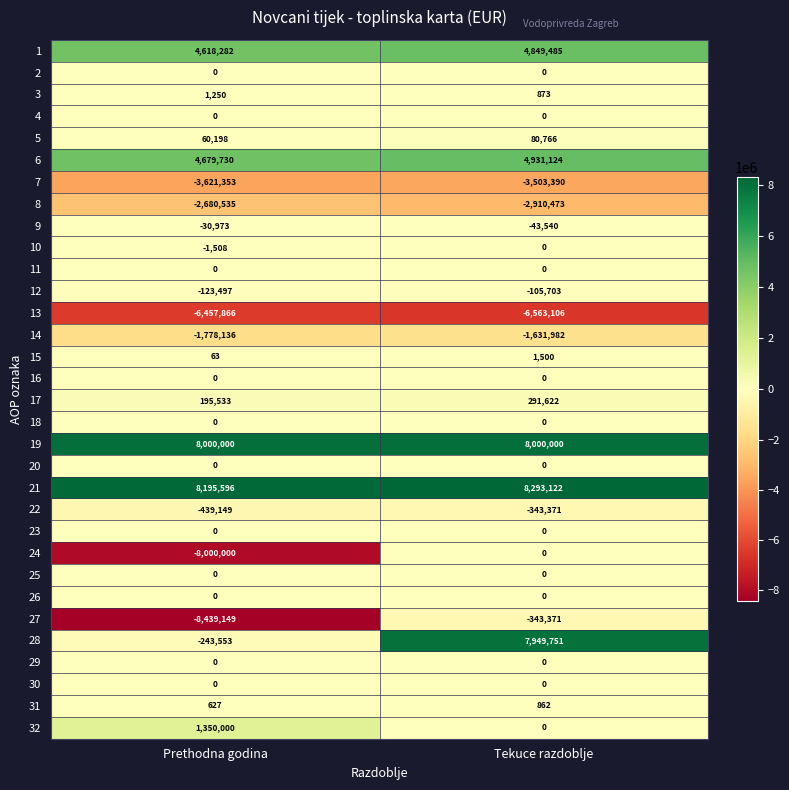

The value of 11 at Prethodna godina is 0. True or false?

True